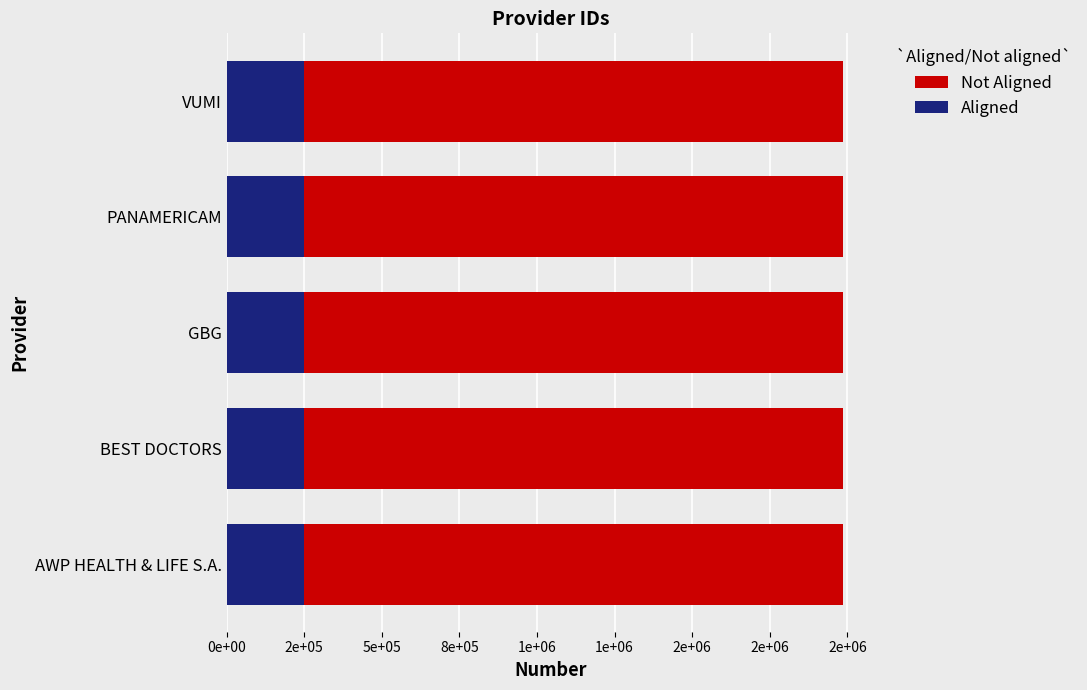

Is it true that Not Aligned equals 1987558 at PANAMERICAM?

True